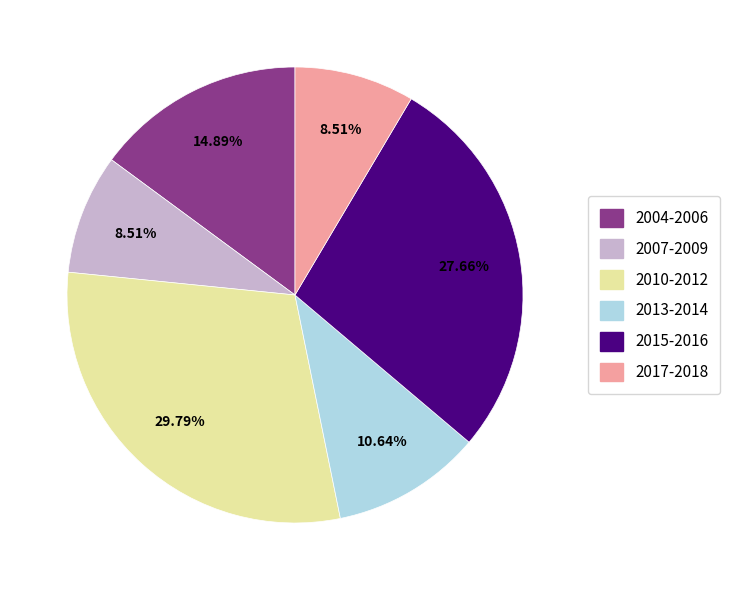

Is there any slice that represents more than half of the pie?

No